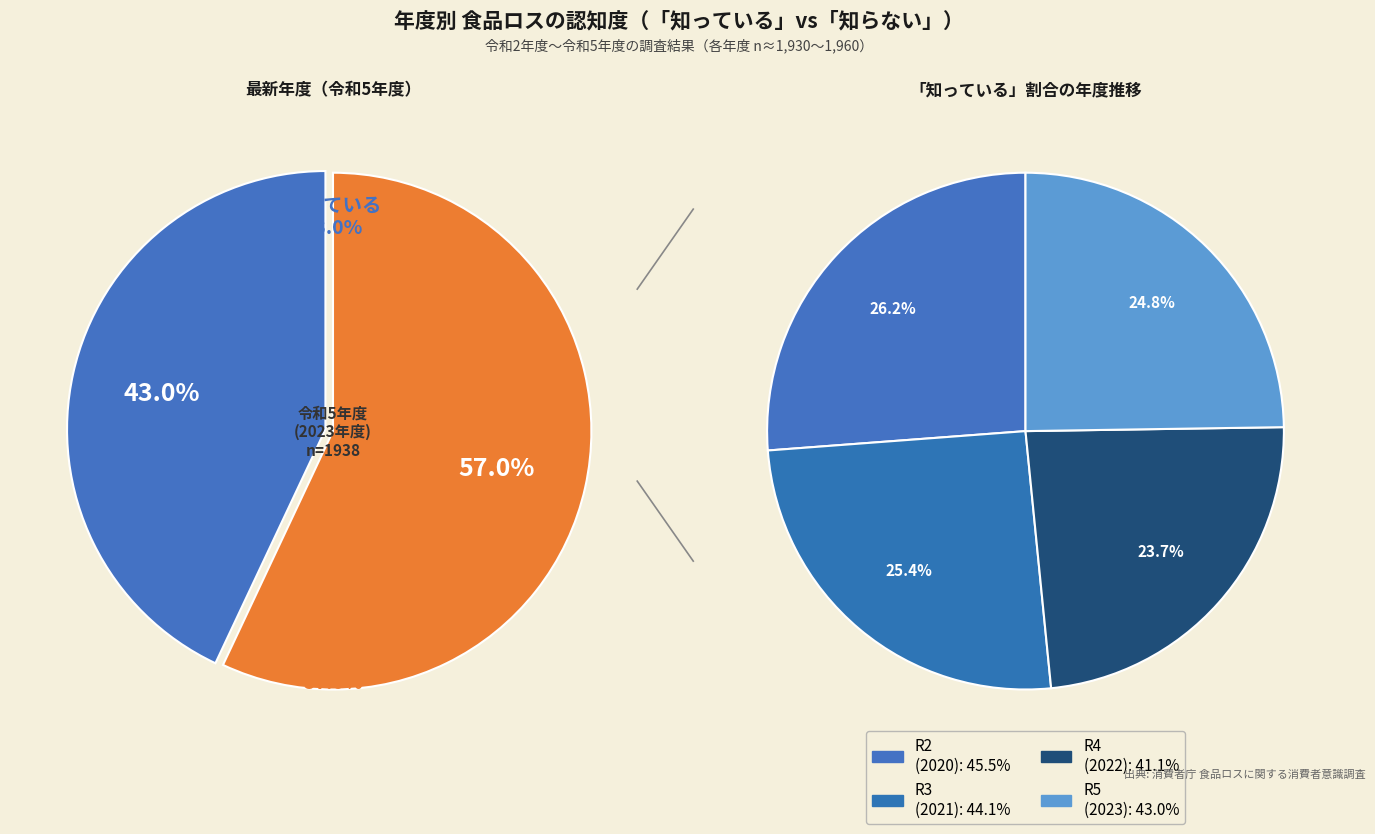

How many segments does this pie chart have?

4